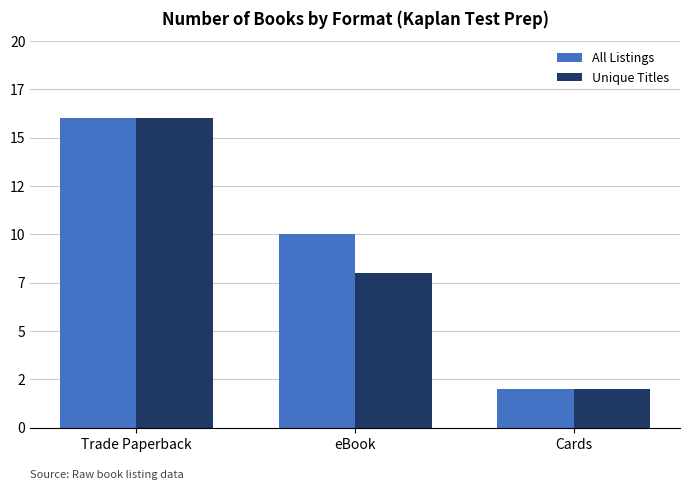

Is the value of Unique Titles at Trade Paperback greater than the value of All Listings at eBook?

Yes